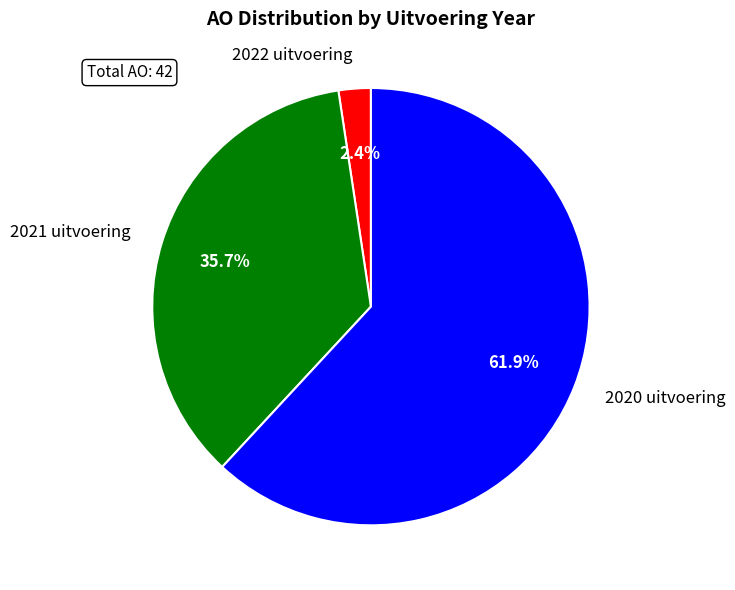

Which slice represents more than half of the pie?

2020 uitvoering